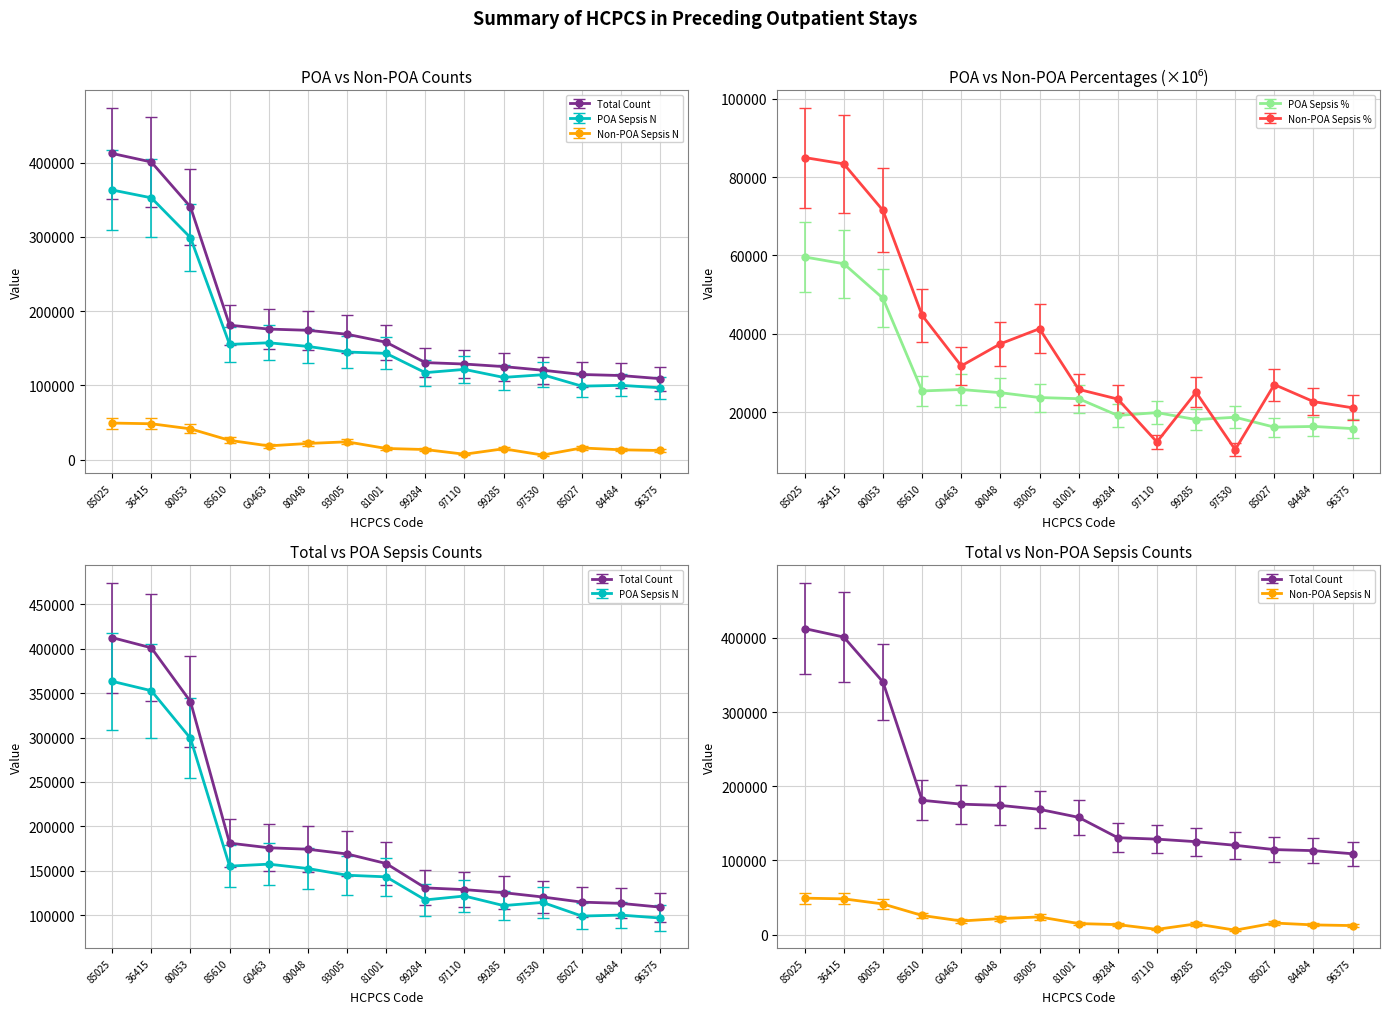

Where is the first local minimum for Non-POA Sepsis %?

G0463